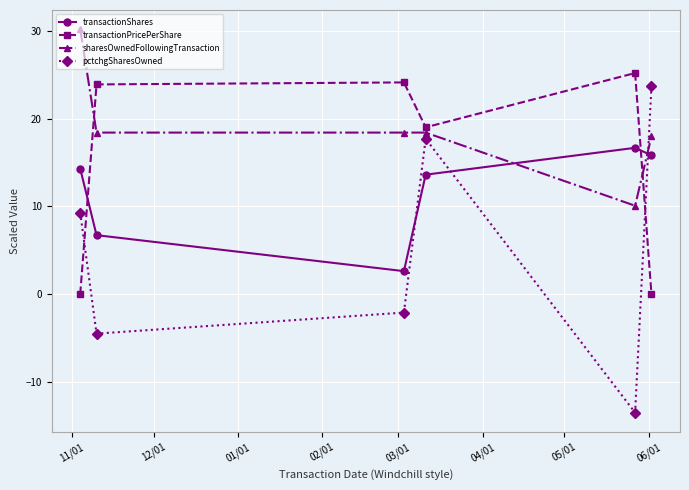

Reading left to right, extract all data points from this chart.

transactionShares: 14.3	6.7	2.6	13.6	16.7	15.8
transactionPricePerShare: 0.0	23.9	24.1	19.0	25.2	0.0
sharesOwnedFollowingTransaction: 30.2	18.4	18.4	18.4	10.1	18.0
pctchgSharesOwned: 9.3	-4.5	-2.1	17.7	-13.5	23.7